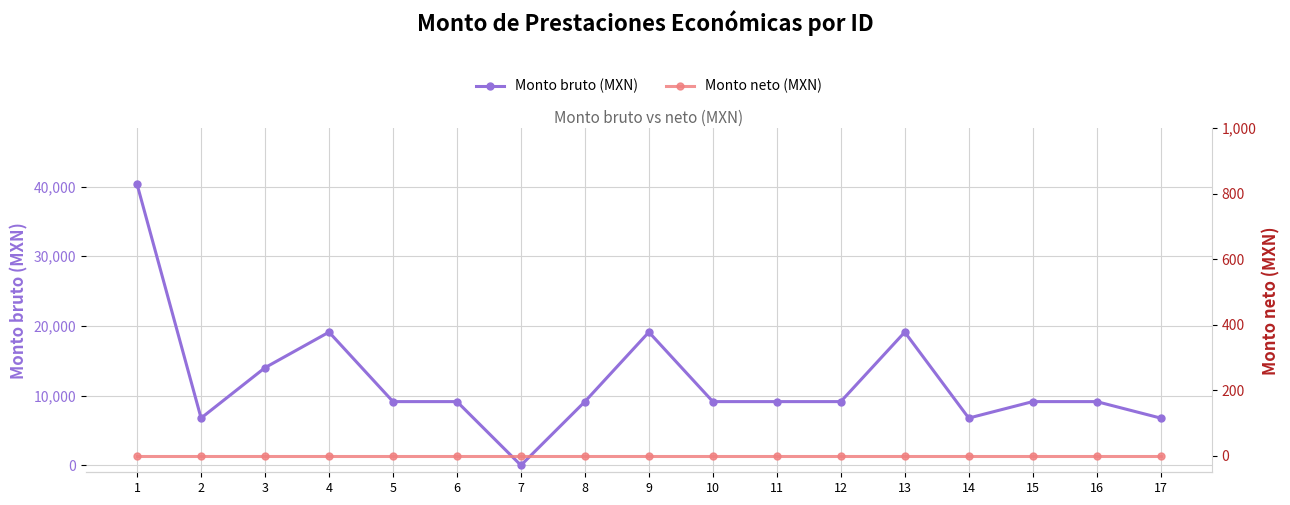

In Monto bruto (MXN), how many points are lower than both neighbors (excluding endpoints)?

3